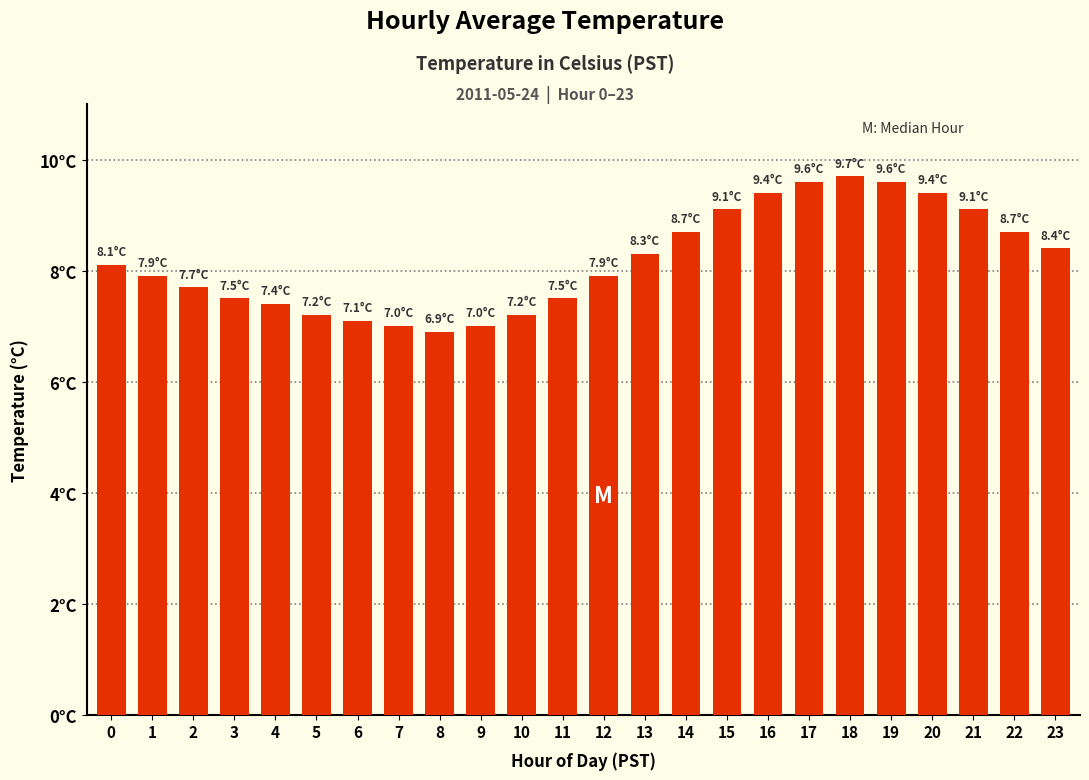

Does the chart contain any negative values?

No